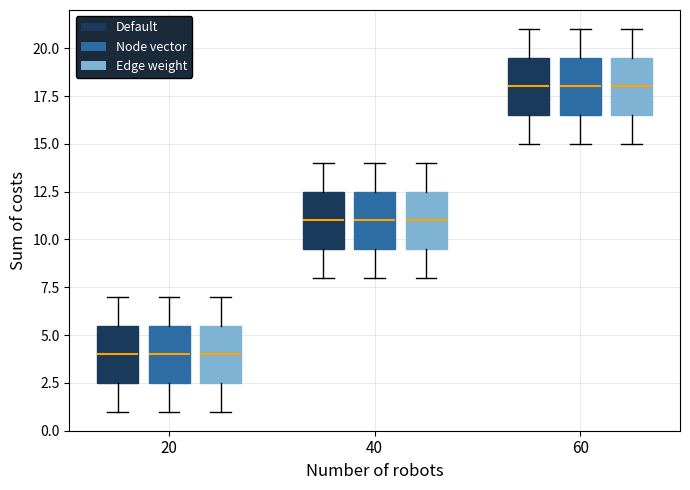

Reading left to right, transcribe this box plot: for each box, give where its median line is, the range the box spans, and where its two whiskers end, as read against the y-axis. The values are not printed on the chart, so give them approximately, as read against the axis.

20 (Default): median 4.0, box 2.5 to 5.5, whiskers 1.0 to 7.0
20 (Node vector): median 4.0, box 2.5 to 5.5, whiskers 1.0 to 7.0
20 (Edge weight): median 4.0, box 2.5 to 5.5, whiskers 1.0 to 7.0
40 (Default): median 11.0, box 9.5 to 12.5, whiskers 8.0 to 14.0
40 (Node vector): median 11.0, box 9.5 to 12.5, whiskers 8.0 to 14.0
40 (Edge weight): median 11.0, box 9.5 to 12.5, whiskers 8.0 to 14.0
60 (Default): median 18.0, box 16.5 to 19.5, whiskers 15.0 to 21.0
60 (Node vector): median 18.0, box 16.5 to 19.5, whiskers 15.0 to 21.0
60 (Edge weight): median 18.0, box 16.5 to 19.5, whiskers 15.0 to 21.0